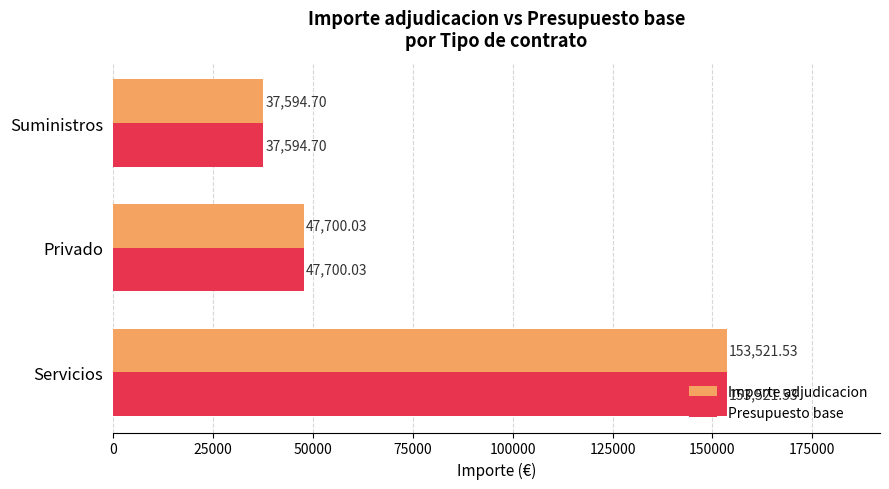

What is the difference between the maximum and minimum values in the Presupuesto base series?

115926.8